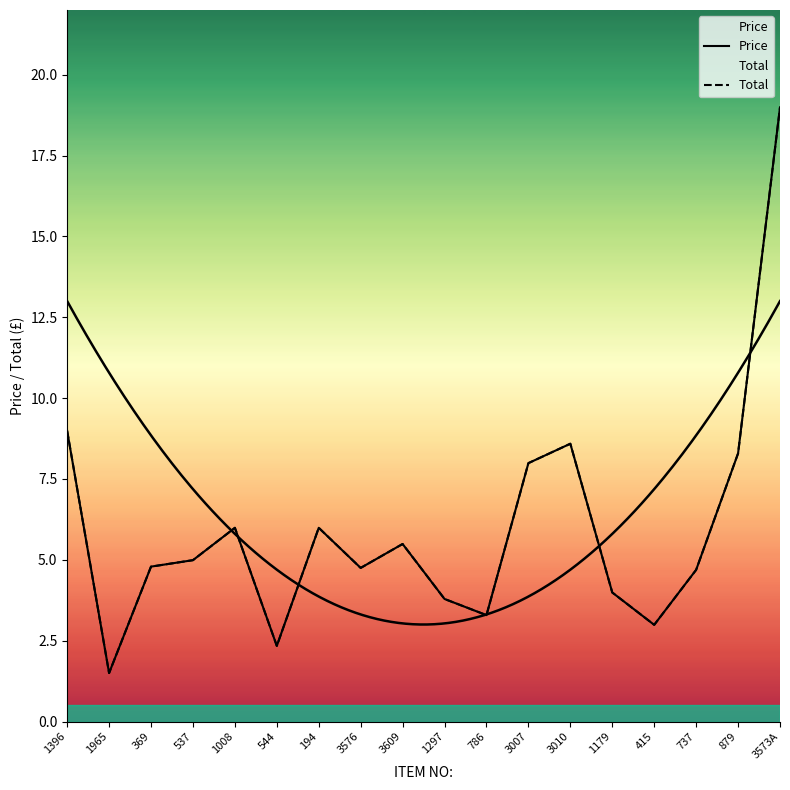

Rank the series by their maximum value, from lowest to highest.

Price, Total